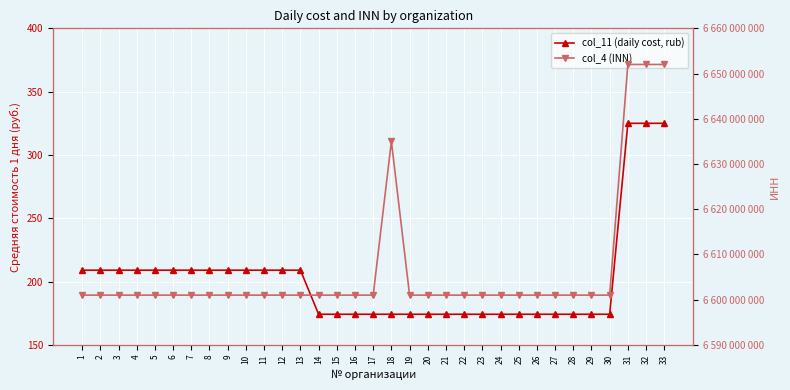

List the series in order of their overall mean, highest first.

col_4 (INN), col_11 (daily cost, rub)